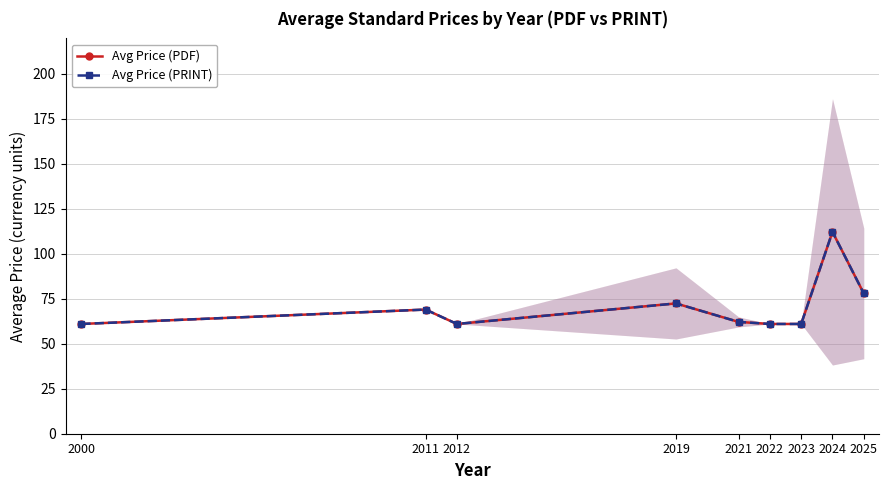

What is the value of the Avg Price (PRINT) point at the 2nd from the left?

69.0